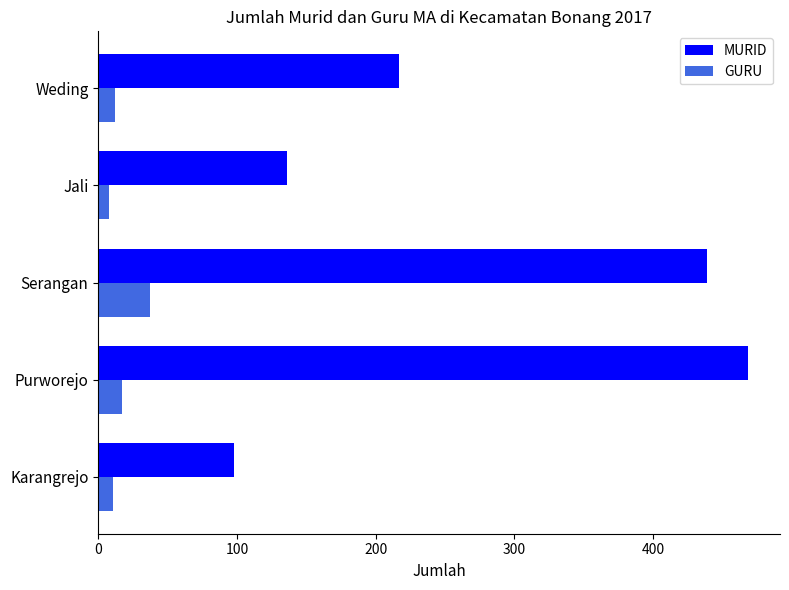

The MURID series shows 686 at Purworejo. True or false?

False